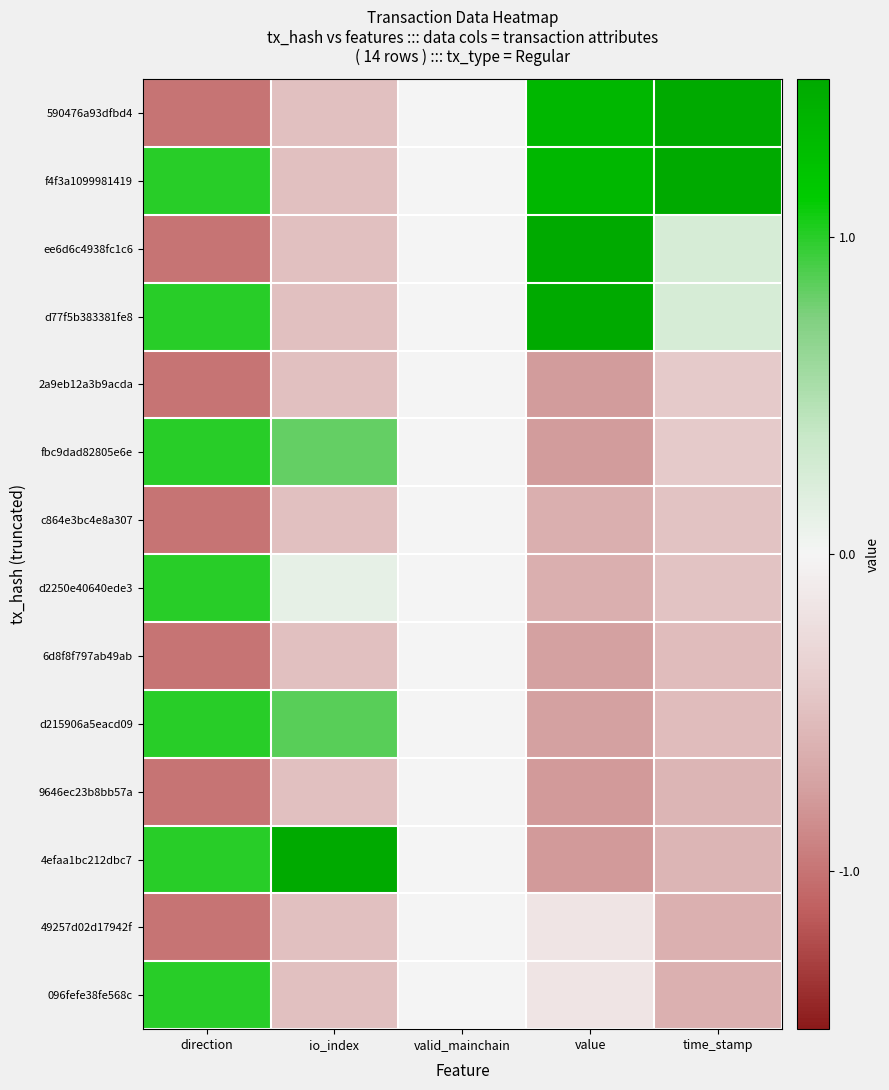

Reading left to right, list all the values displayed in this chart.

590476a93dfbd4: direction=-1.0	io_index=-0.5	valid_mainchain=0.0	value=1.3	time_stamp=1.5
f4f3a1099981419: direction=1.0	io_index=-0.5	valid_mainchain=0.0	value=1.3	time_stamp=1.5
ee6d6c4938fc1c6: direction=-1.0	io_index=-0.5	valid_mainchain=0.0	value=1.5	time_stamp=0.2
d77f5b383381fe8: direction=1.0	io_index=-0.5	valid_mainchain=0.0	value=1.5	time_stamp=0.2
2a9eb12a3b9acda: direction=-1.0	io_index=-0.5	valid_mainchain=0.0	value=-0.8	time_stamp=-0.4
fbc9dad82805e6e: direction=1.0	io_index=0.8	valid_mainchain=0.0	value=-0.8	time_stamp=-0.4
c864e3bc4e8a307: direction=-1.0	io_index=-0.5	valid_mainchain=0.0	value=-0.6	time_stamp=-0.5
d2250e40640ede3: direction=1.0	io_index=0.1	valid_mainchain=0.0	value=-0.6	time_stamp=-0.5
6d8f8f797ab49ab: direction=-1.0	io_index=-0.5	valid_mainchain=0.0	value=-0.7	time_stamp=-0.5
d215906a5eacd09: direction=1.0	io_index=0.9	valid_mainchain=0.0	value=-0.7	time_stamp=-0.5
9646ec23b8bb57a: direction=-1.0	io_index=-0.5	valid_mainchain=0.0	value=-0.8	time_stamp=-0.6
4efaa1bc212dbc7: direction=1.0	io_index=1.5	valid_mainchain=0.0	value=-0.8	time_stamp=-0.6
49257d02d17942f: direction=-1.0	io_index=-0.5	valid_mainchain=0.0	value=-0.2	time_stamp=-0.6
096fefe38fe568c: direction=1.0	io_index=-0.5	valid_mainchain=0.0	value=-0.2	time_stamp=-0.6